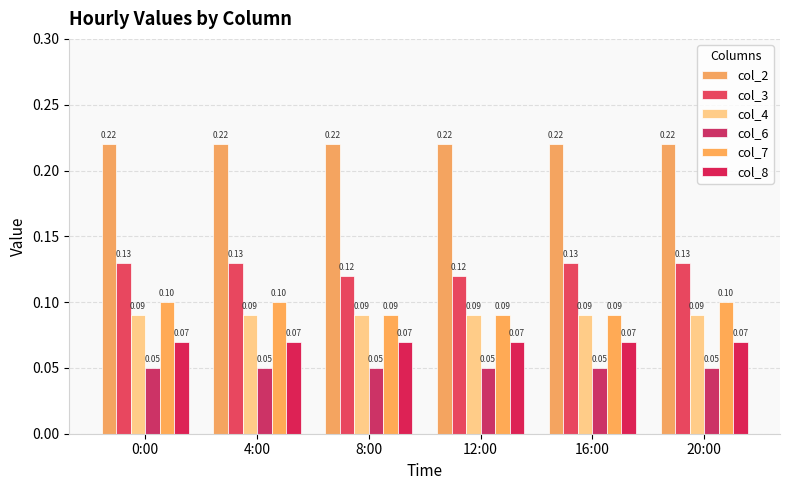

Reading left to right, extract all data points from this chart.

col_2: 0.2	0.2	0.2	0.2	0.2	0.2
col_3: 0.1	0.1	0.1	0.1	0.1	0.1
col_4: 0.1	0.1	0.1	0.1	0.1	0.1
col_6: 0.1	0.1	0.1	0.1	0.1	0.1
col_7: 0.1	0.1	0.1	0.1	0.1	0.1
col_8: 0.1	0.1	0.1	0.1	0.1	0.1